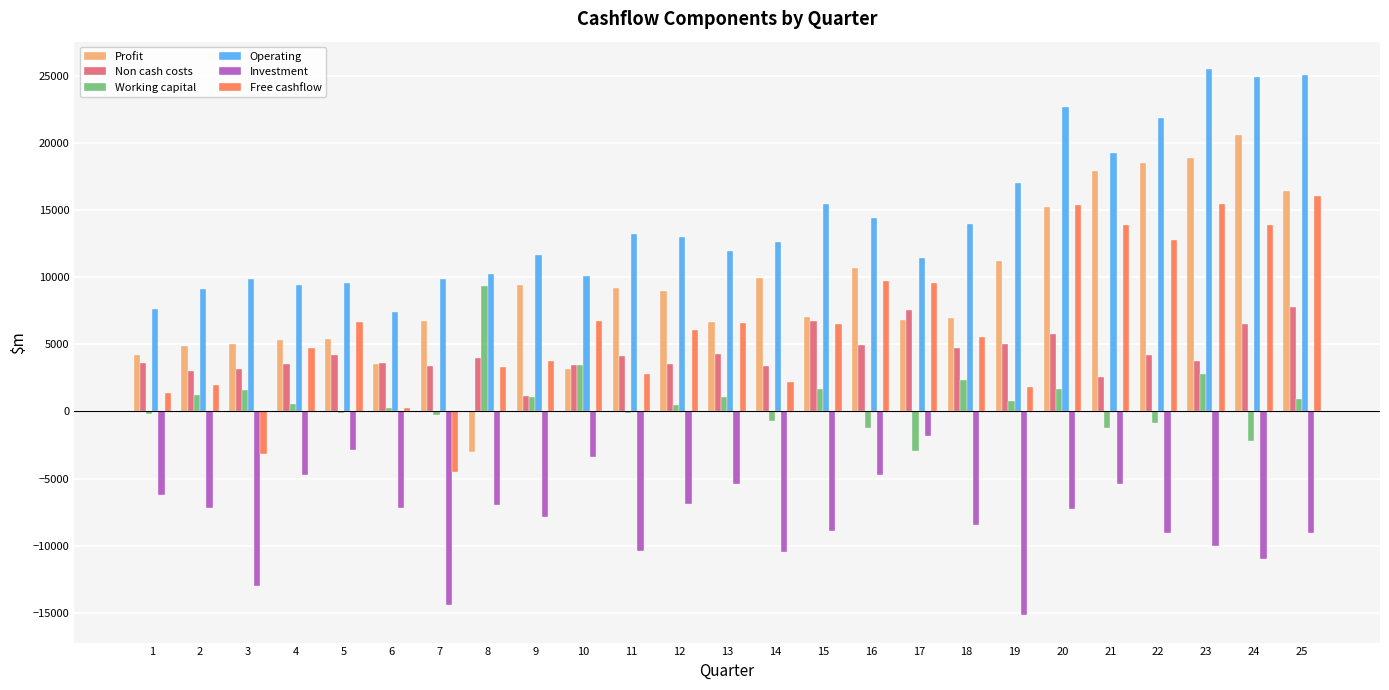

Are the bars horizontal?

No